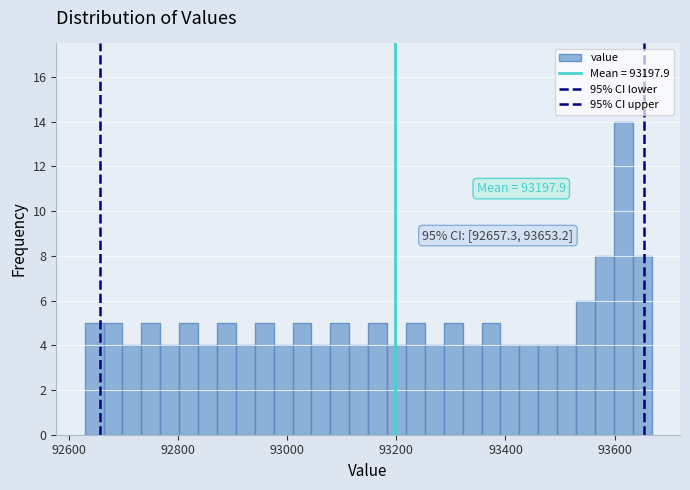

Read against the x-axis, roughly where is the centre of the tallest bar?

93620